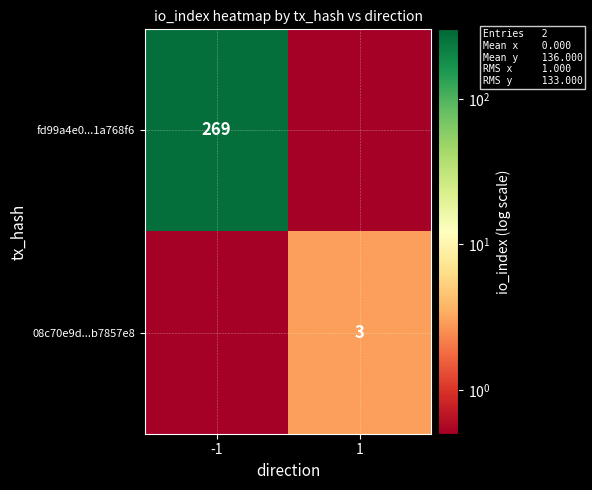

Between -1 and 1, which is larger?

-1